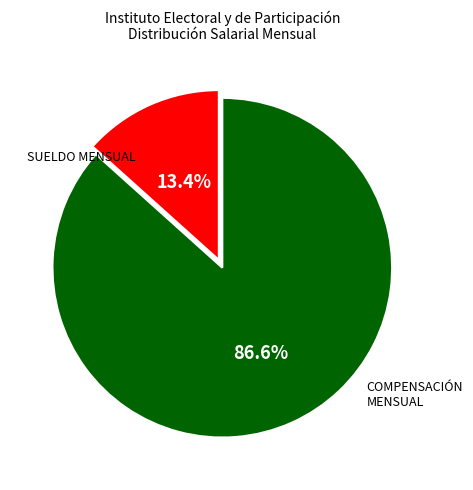

Does any single category account for the majority?

Yes